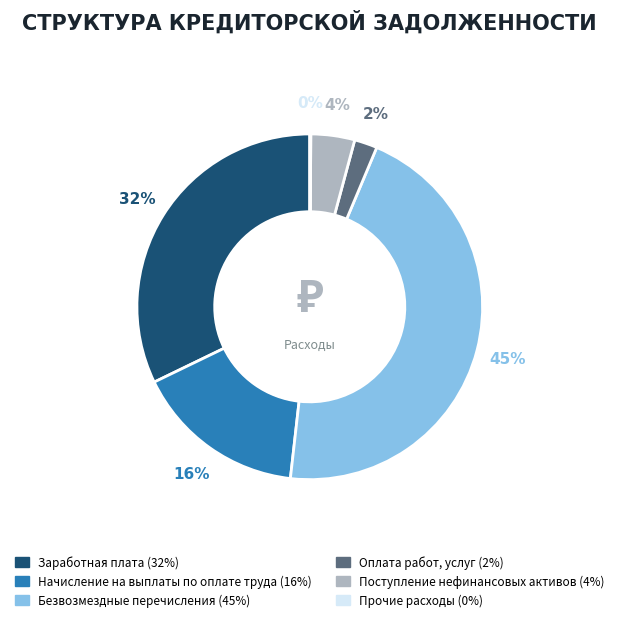

Is there a majority slice in this chart?

No